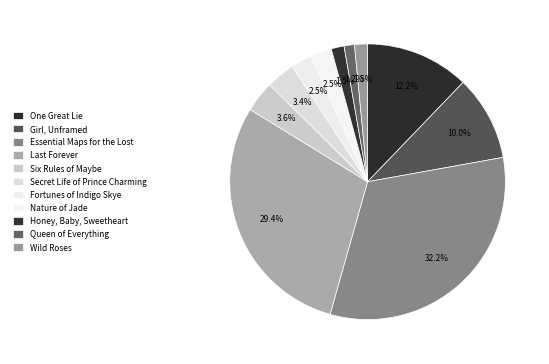

Do Girl, Unframed and One Great Lie together represent more than half of the pie?

No